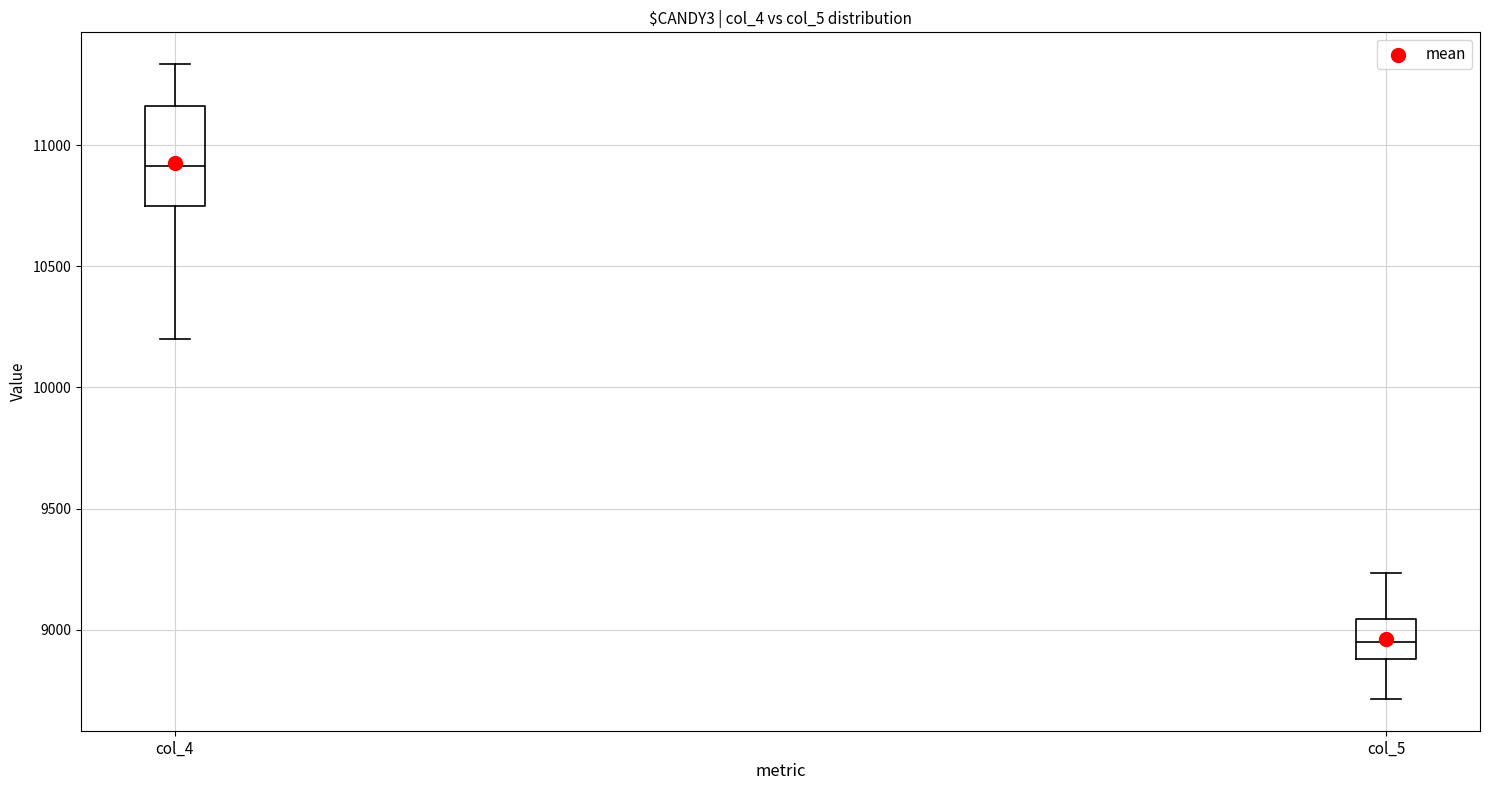

Which box's median line is the highest?

col_4